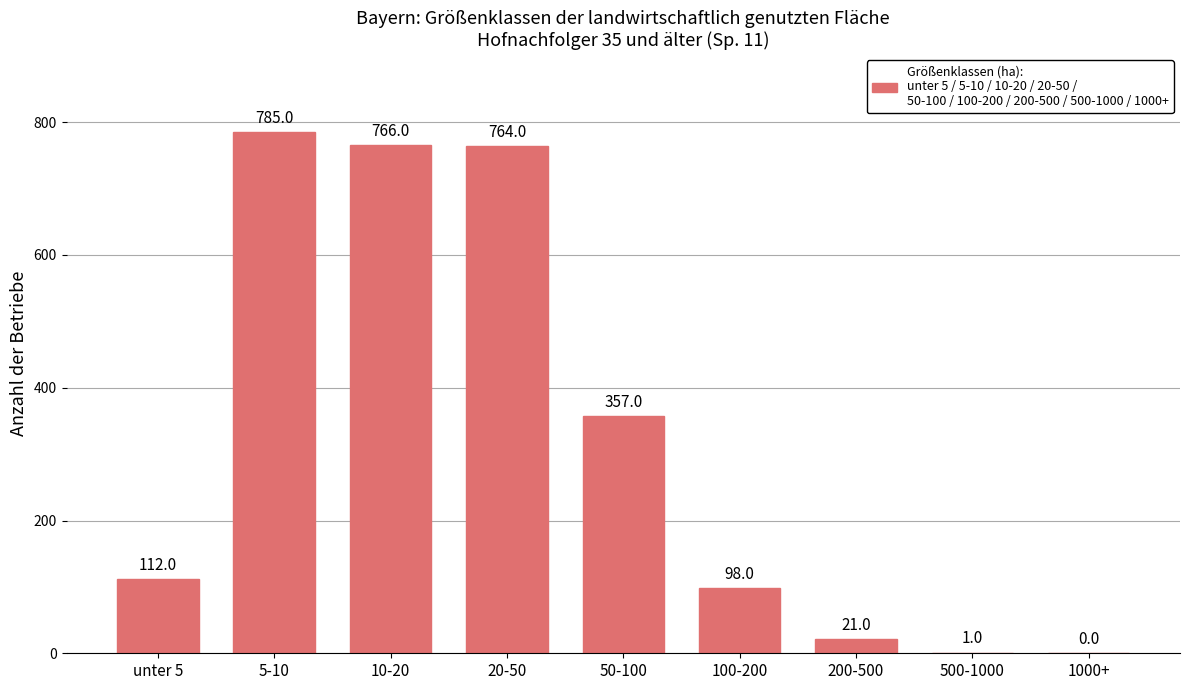

Where is the data nearest to the value 392?

50-100